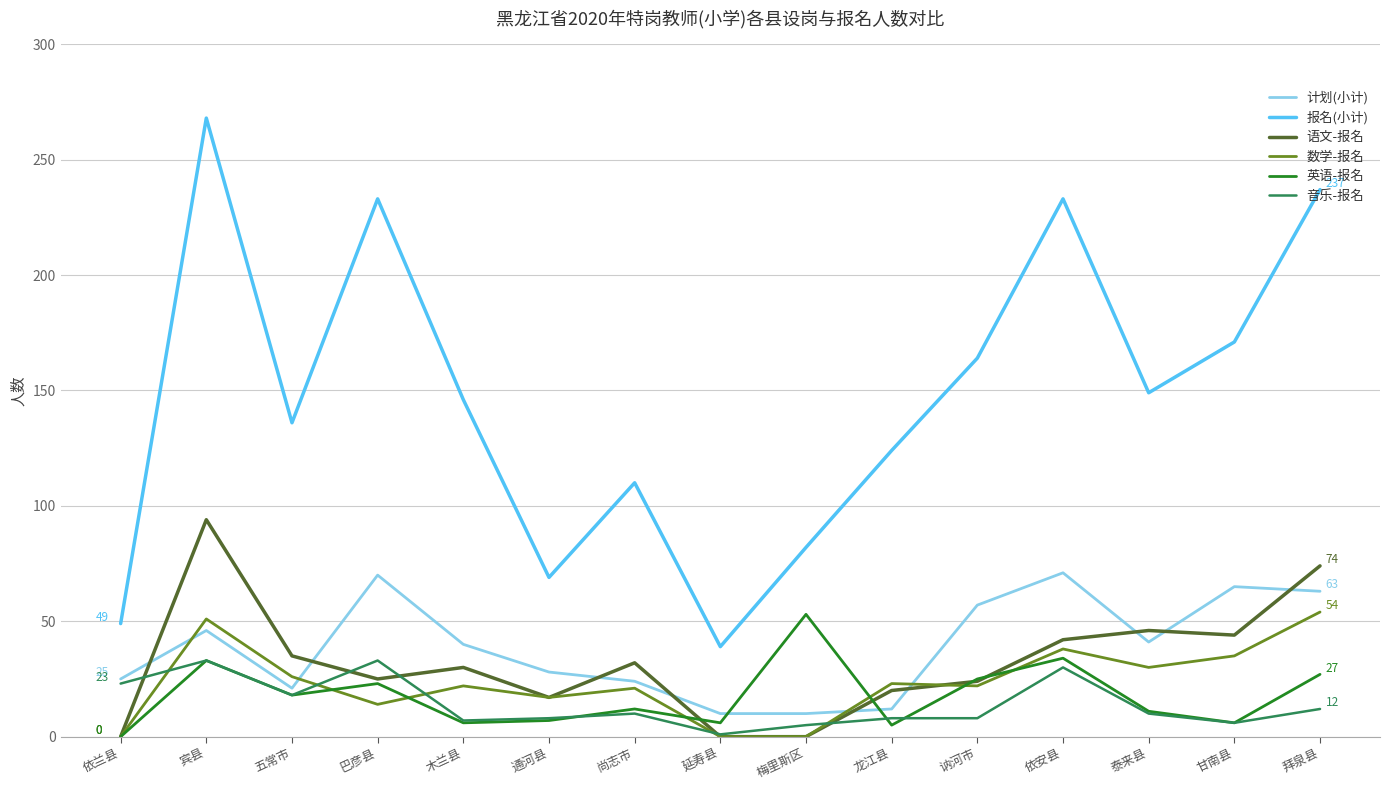

Which series has the widest spread of values?

报名(小计)